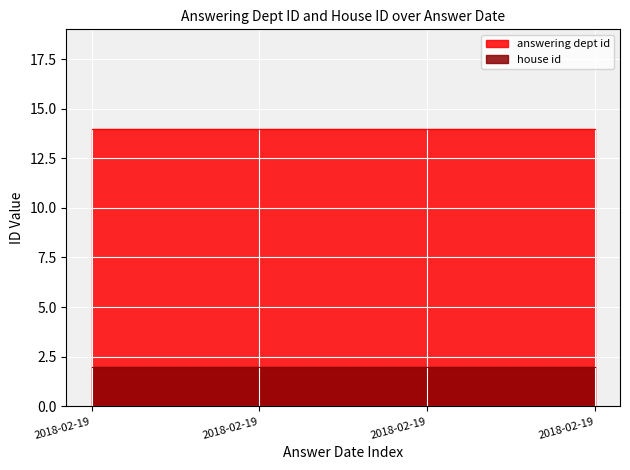

Which series has the largest range (max minus min)?

answering dept id